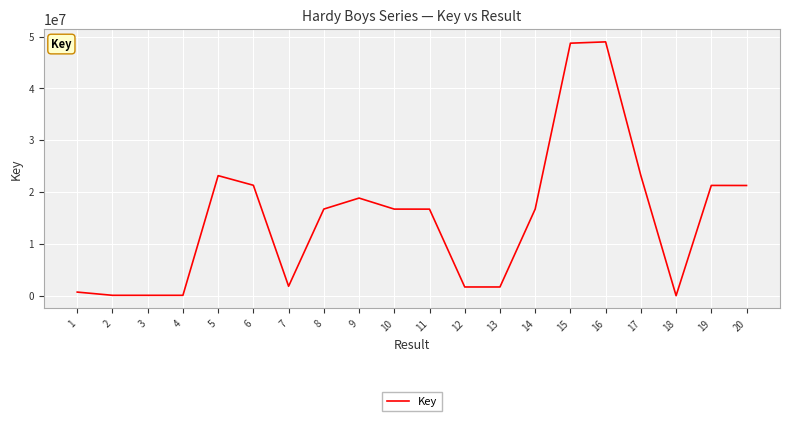

Count the number of categories in the chart.

20